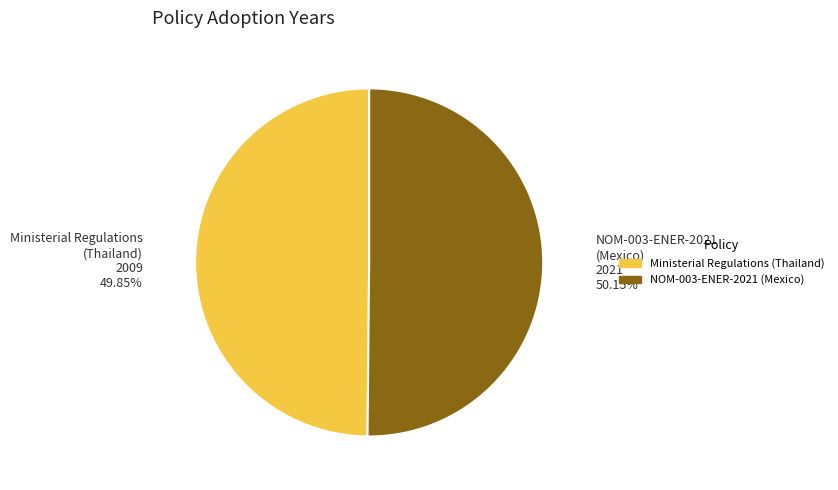

Does any single category account for the majority?

Yes